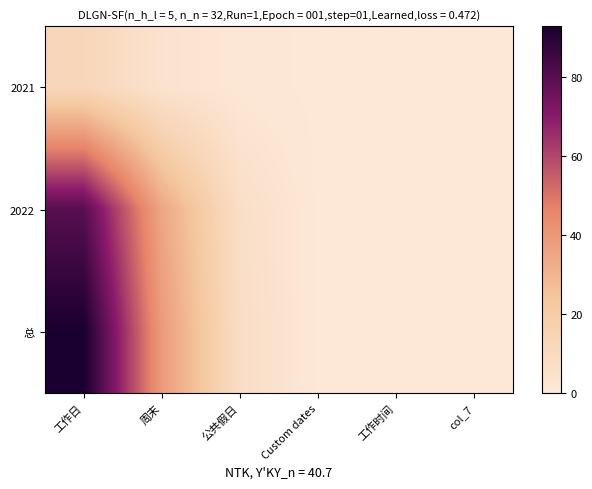

How many series are shown in this chart?

3